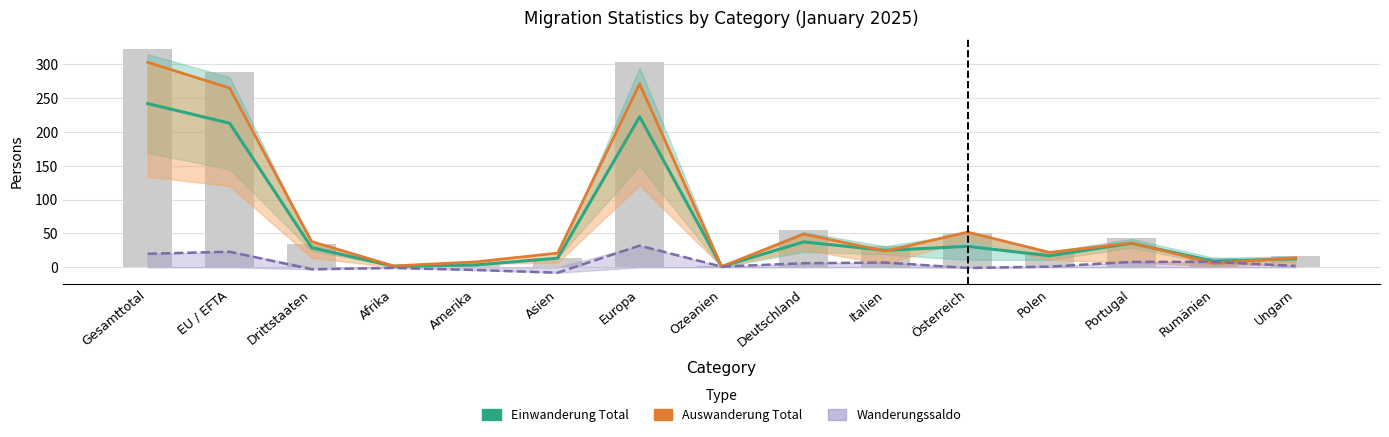

What is the approximate value of Einwanderung Total at Italien?

25.0